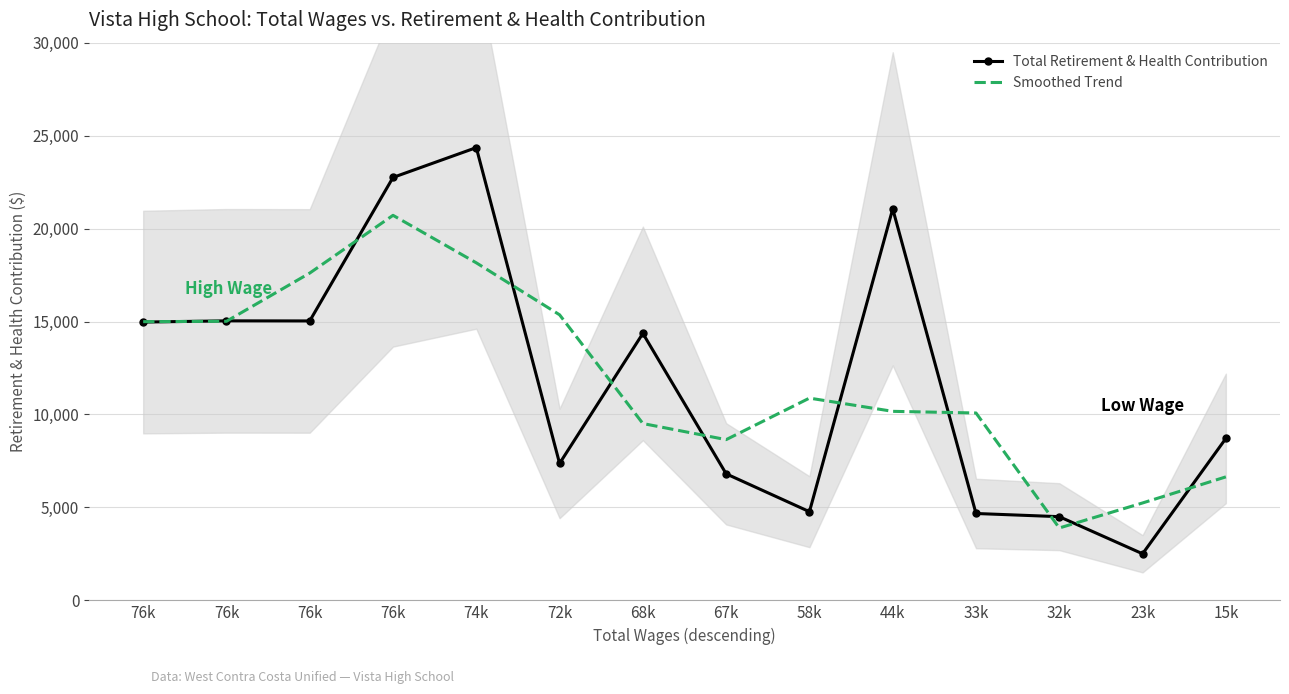

What is the difference between the maximum and minimum values in the Total Retirement & Health Contribution series?

21849.0